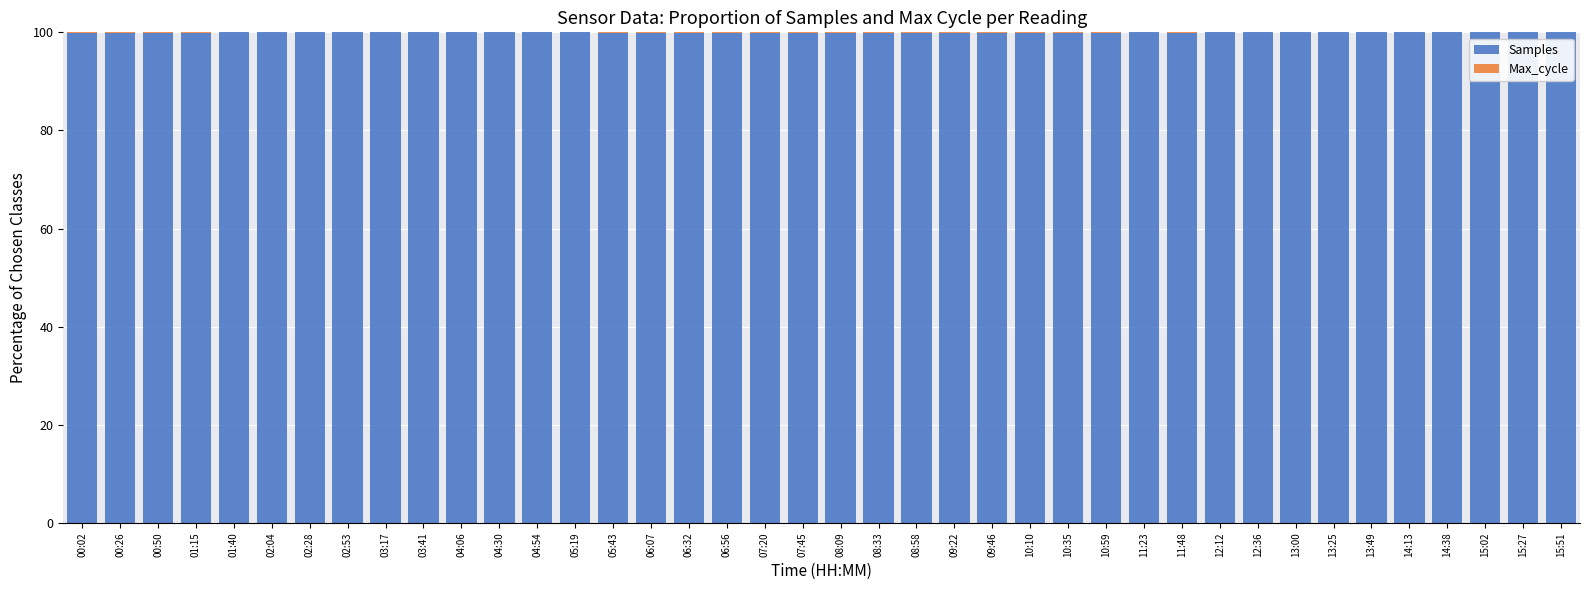

What is the approximate value of Samples at 10:35?

99.9